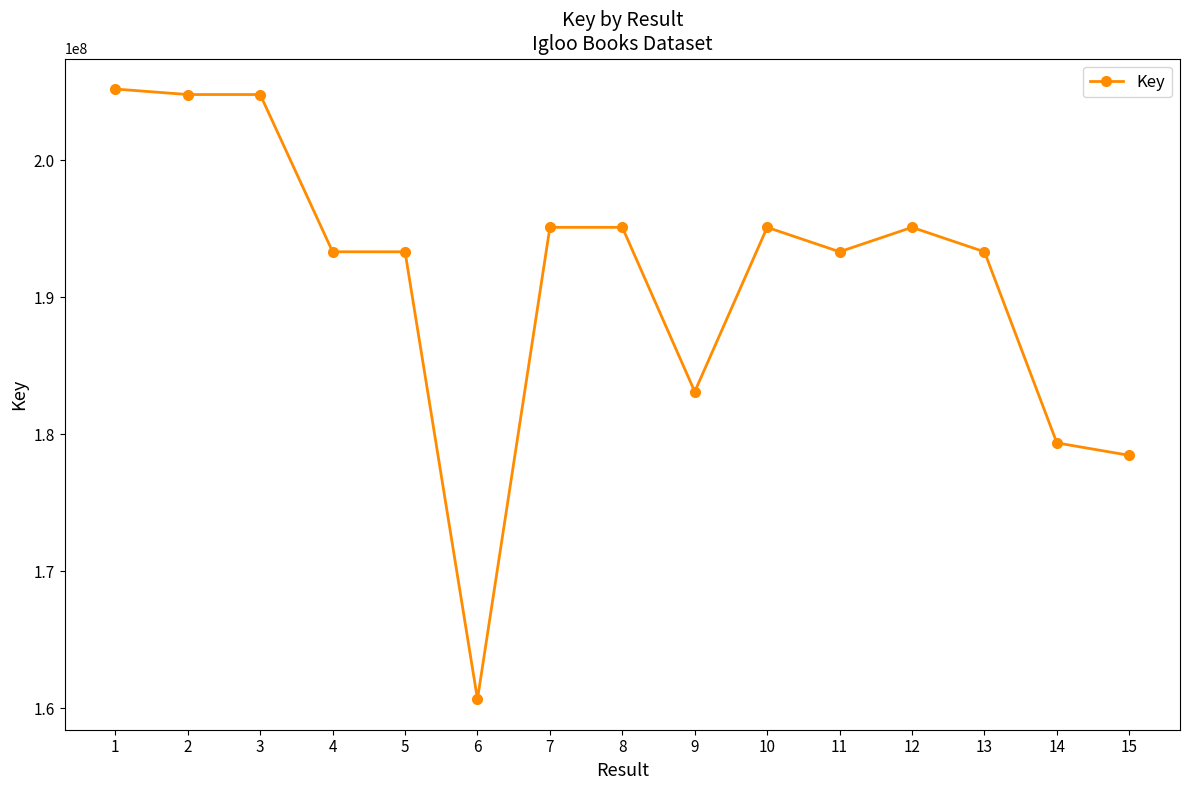

What is the approximate value at 4, to the nearest 10?

193322710